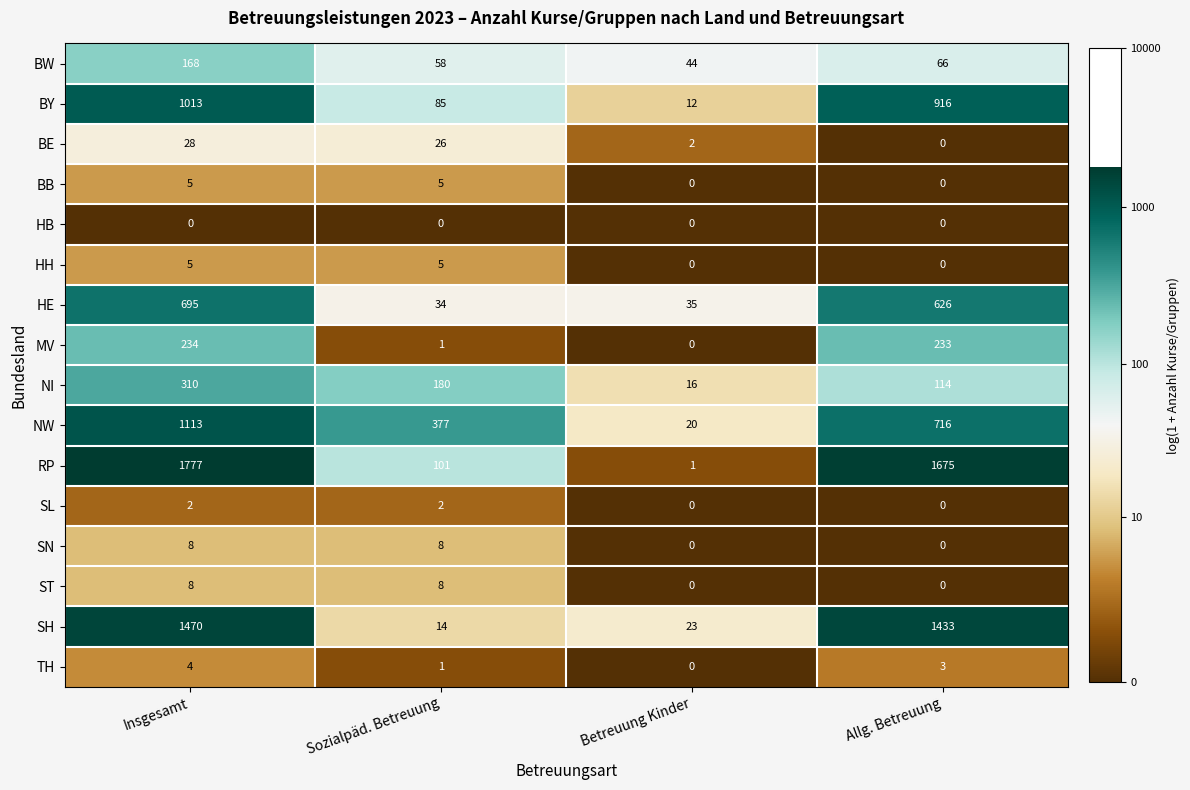

Where is RP nearest to the value 889?

Allg. Betreuung